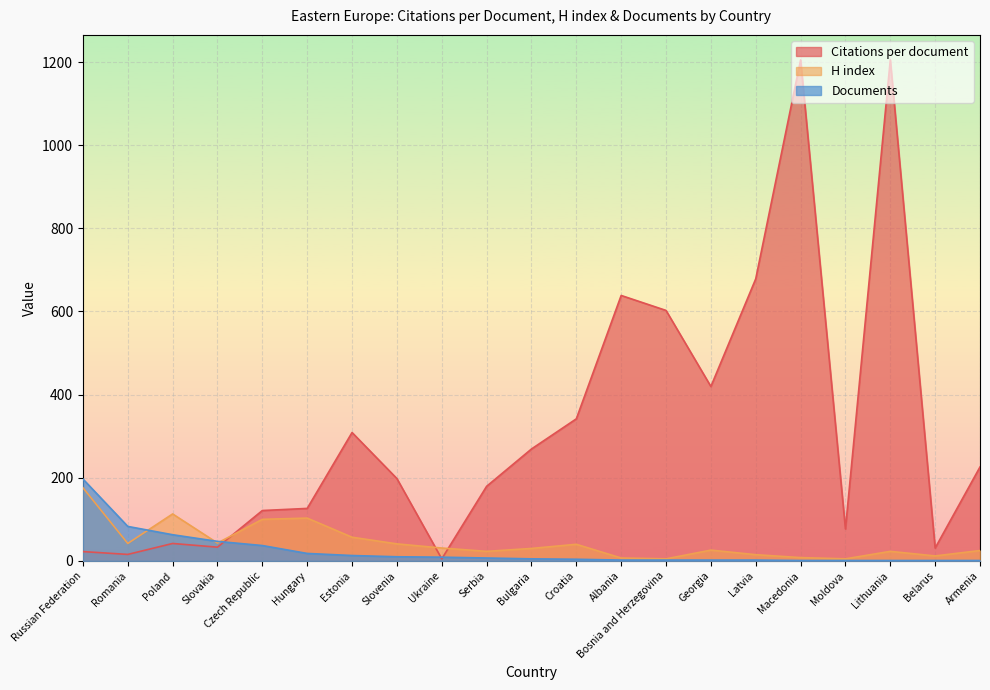

At which category does H index reach its first local peak?

Poland